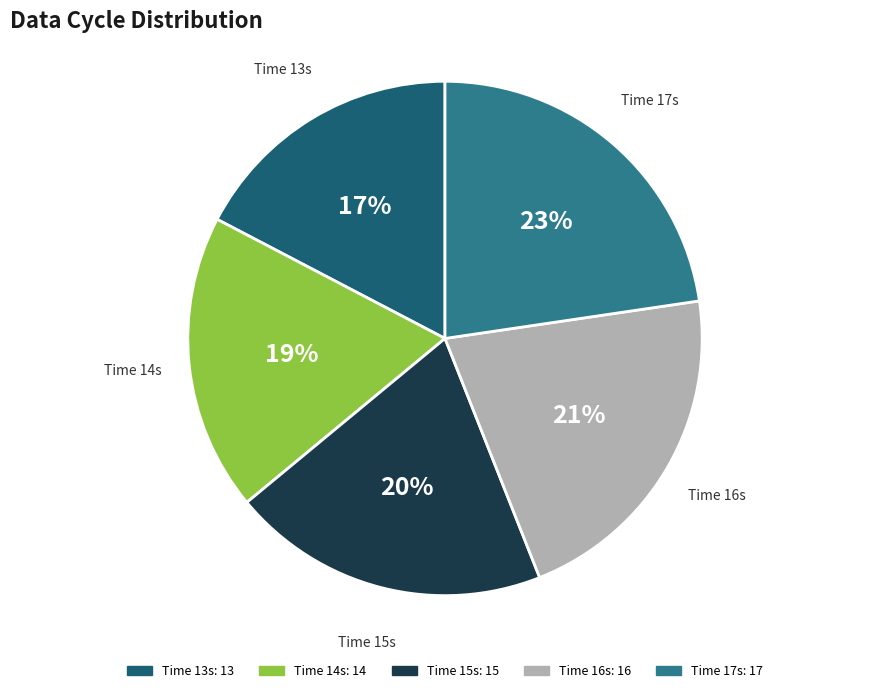

To the nearest percent, what is the average slice percentage?

20%